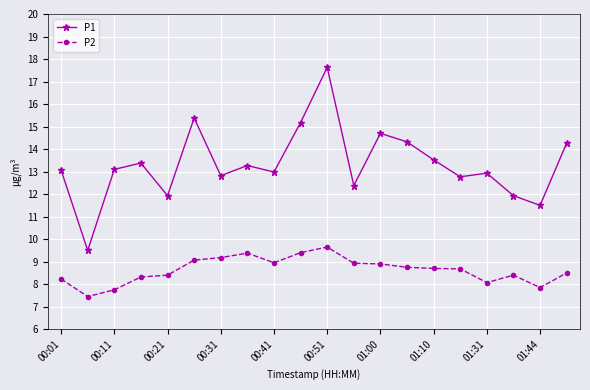

How many categories are shown in the chart?

20